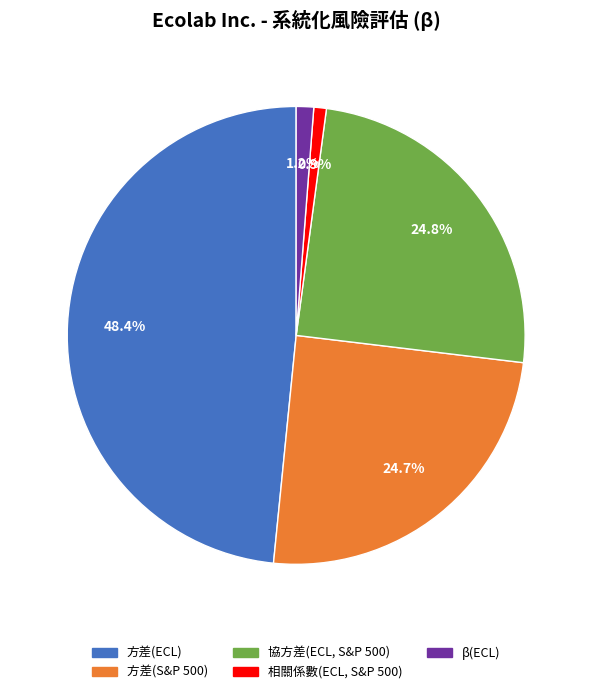

Is there a majority slice in this chart?

No